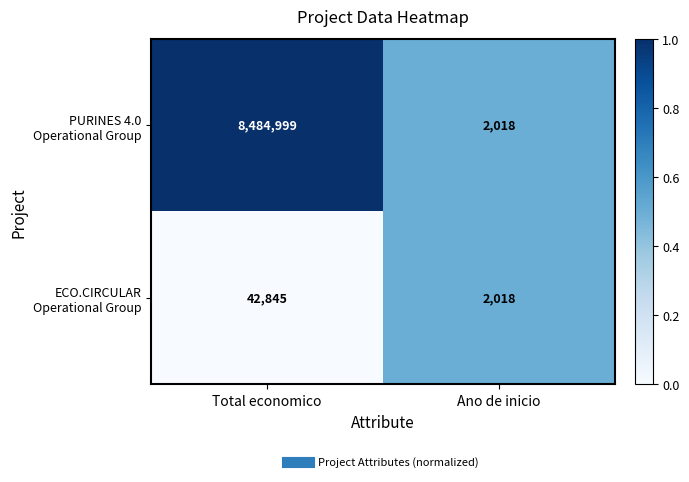

At which category is the sum across all series the highest?

Total economico